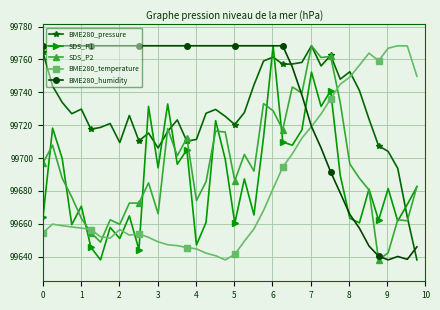

What is the value of the BME280_humidity point at the 8th from the left?

99768.3